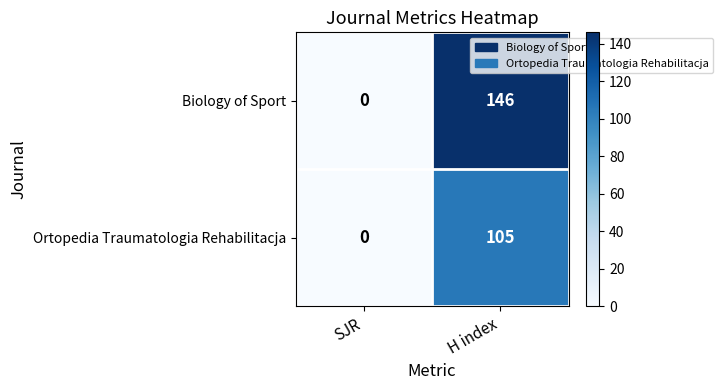

Is it true that Ortopedia Traumatologia Rehabilitacja equals 0 at SJR?

True